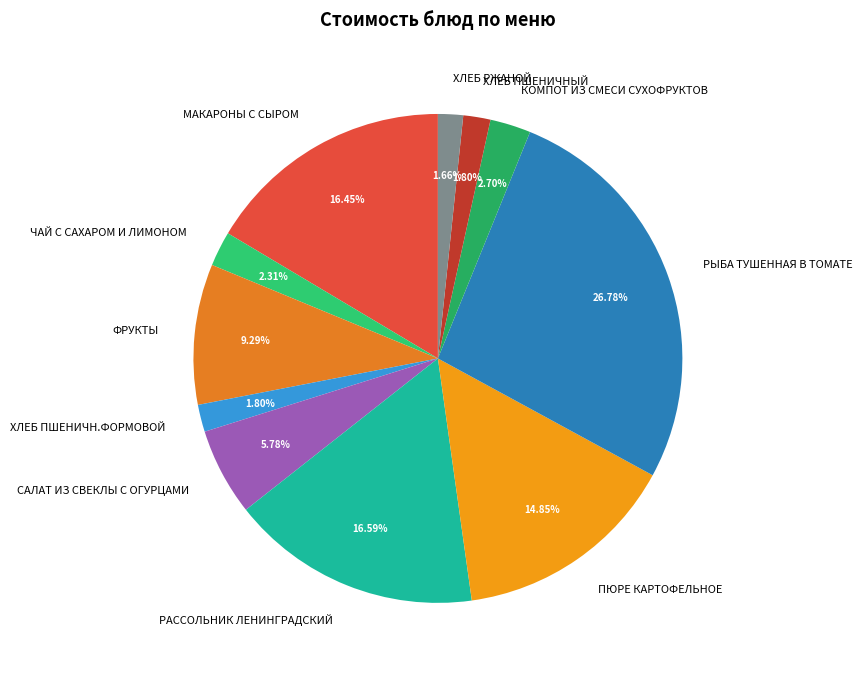

What percentage is the ХЛЕБ РЖАНОЙ slice, to the nearest percent?

2%